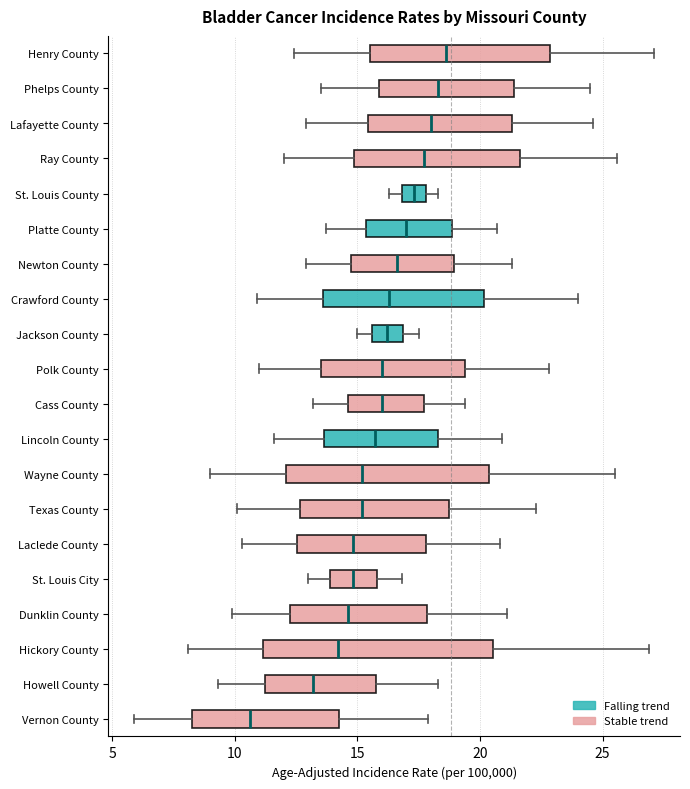

Where is the left edge of the box for Wayne County on the x-axis? The values are not printed on the chart, so give them approximately, as read against the axis.

12.0